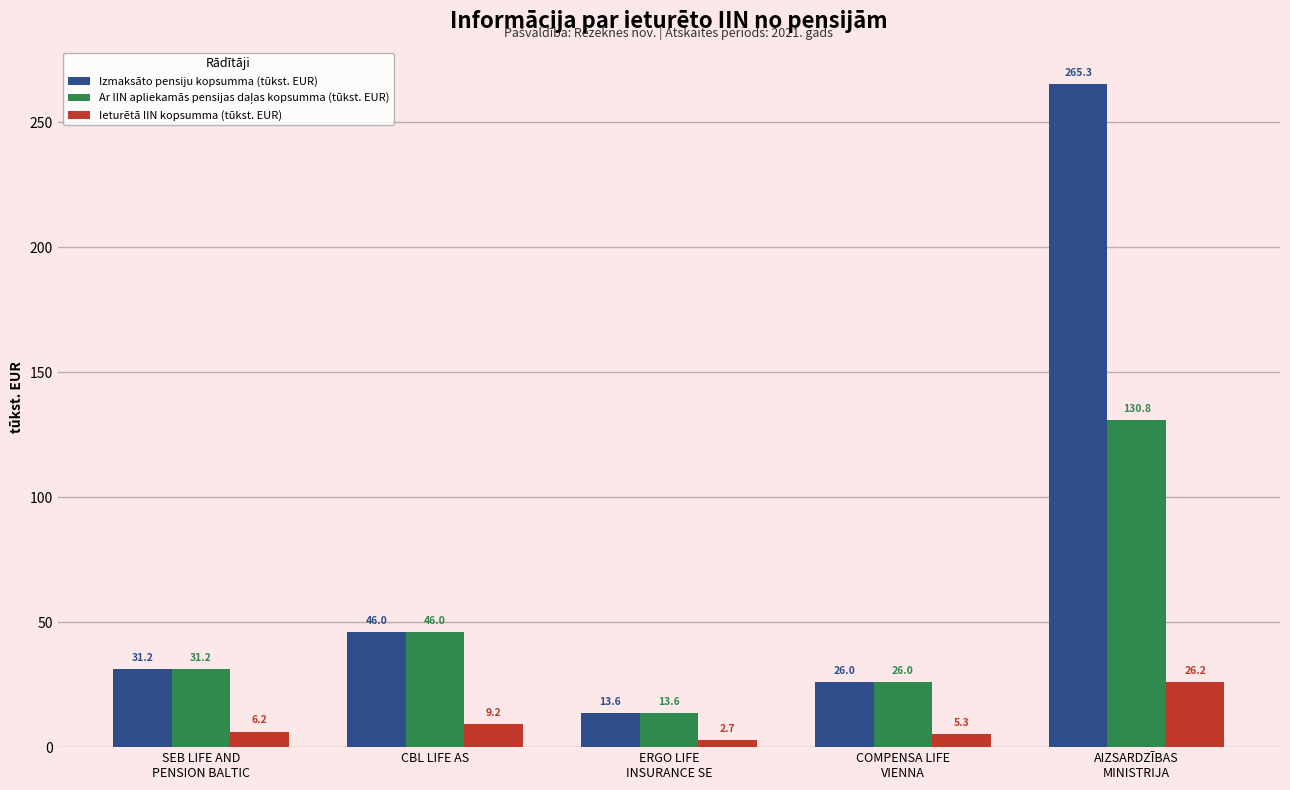

At which label is Izmaksāto pensiju kopsumma (tūkst. EUR) closest to 139?

CBL LIFE AS